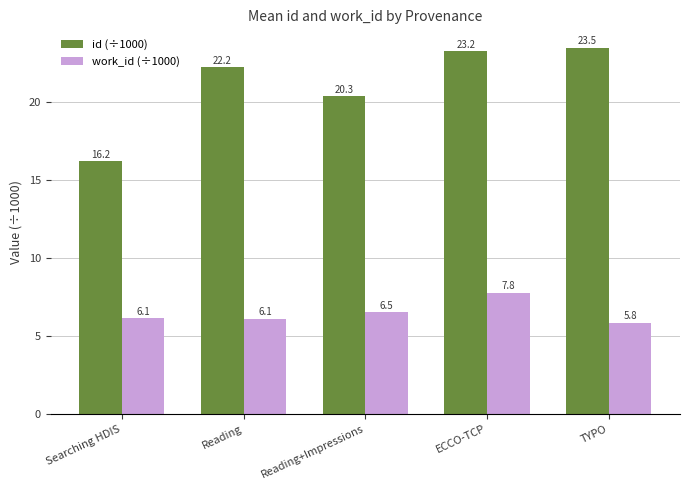

What are all the series names shown in the legend?

id (÷1000), work_id (÷1000)